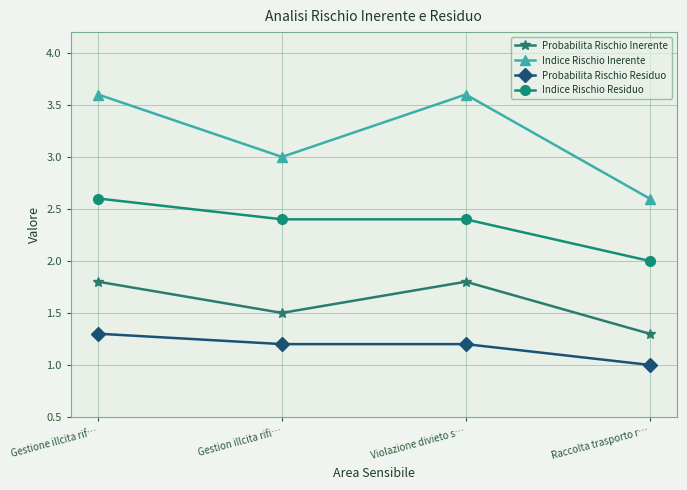

How many lines are shown in the chart?

4